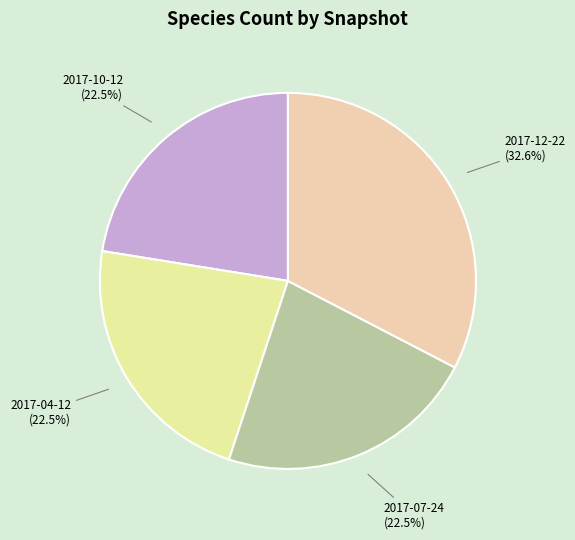

To the nearest percent, what is the difference between the 2017-04-12 and 2017-12-22 slice percentages?

10%